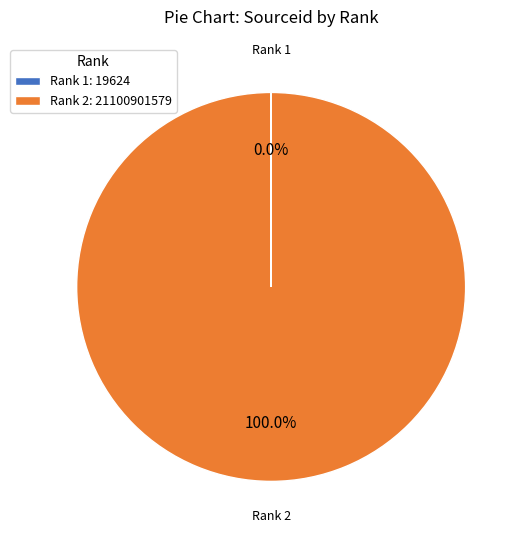

Is there any slice that represents more than half of the pie?

Yes